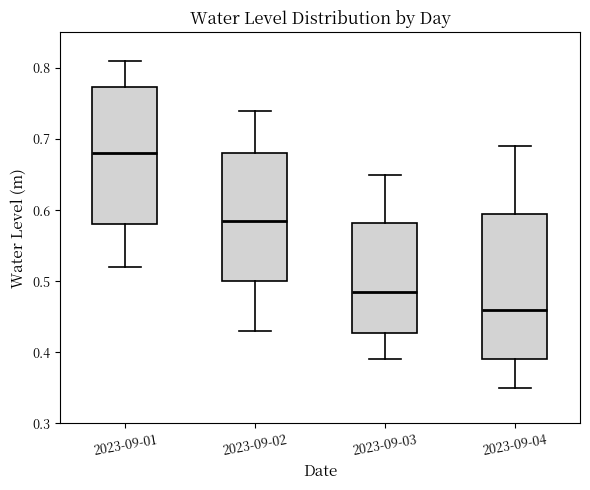

Reading left to right, read every box against the y-axis: the position of its median line, the range the box covers, and the ends of its whiskers. The values are not printed on the chart, so give them approximately, as read against the axis.

2023-09-01: median 0.68, box 0.58 to 0.77, whiskers 0.52 to 0.81
2023-09-02: median 0.59, box 0.50 to 0.68, whiskers 0.43 to 0.74
2023-09-03: median 0.49, box 0.43 to 0.58, whiskers 0.39 to 0.65
2023-09-04: median 0.46, box 0.39 to 0.60, whiskers 0.35 to 0.69